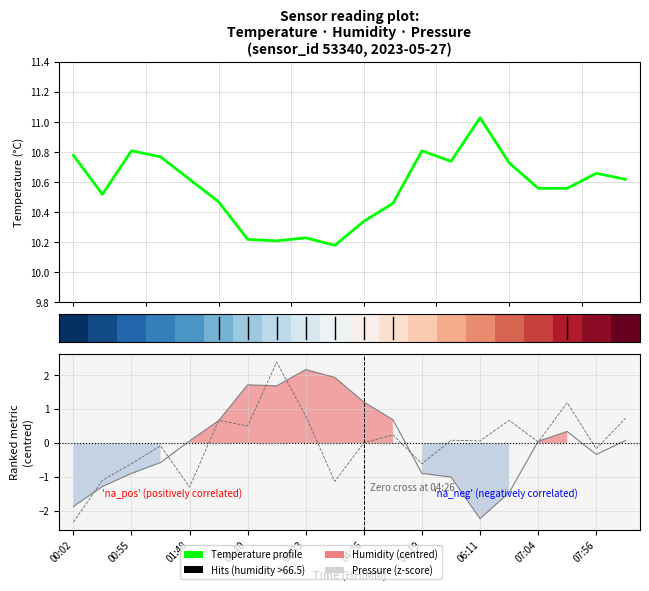

In Temperature profile, how many points are lower than both neighbors (excluding endpoints)?

4